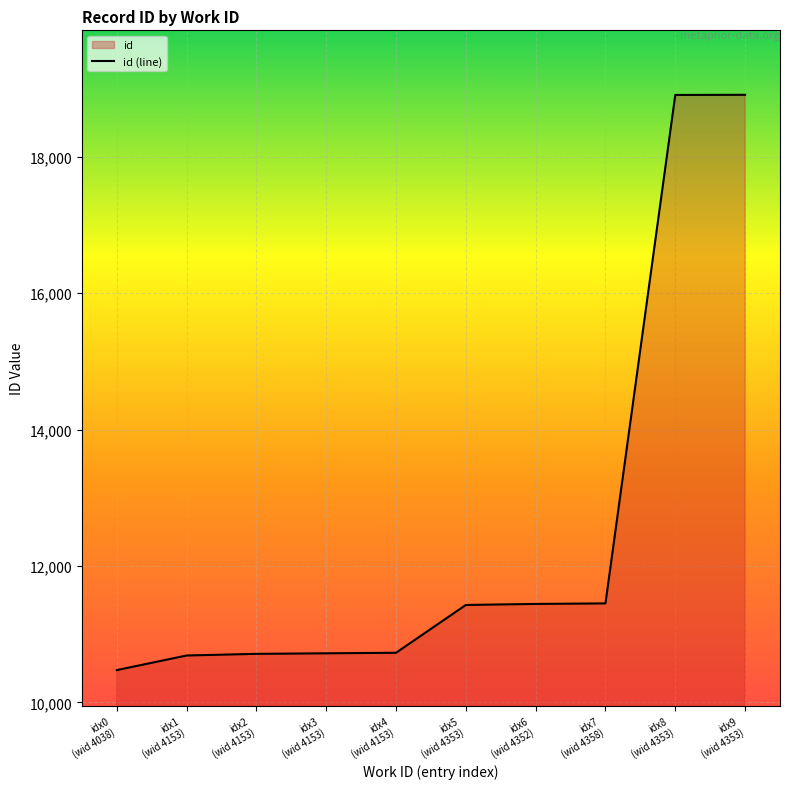

What is the value of the 6th point from the left?

11429